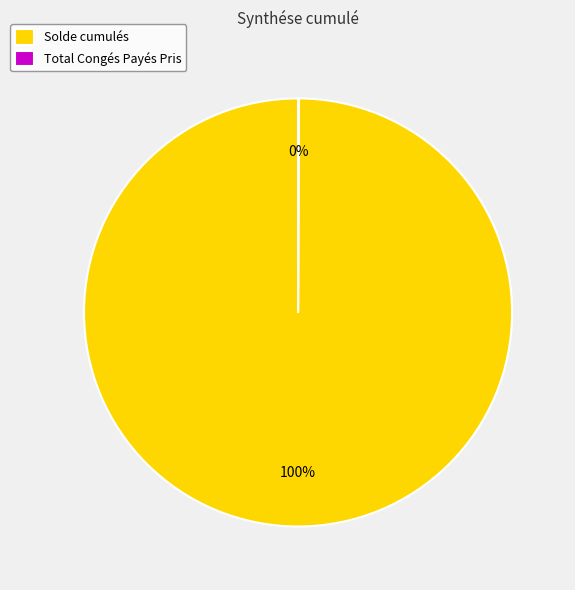

What is the largest slice in the pie chart?

Solde cumulés